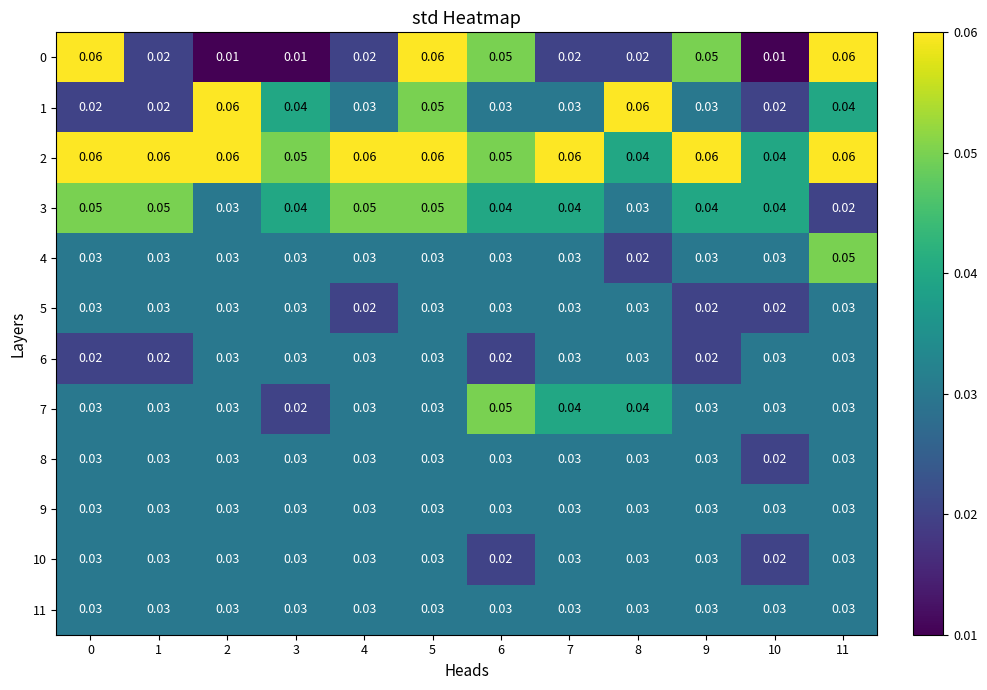

How many categories are shown in the chart?

12